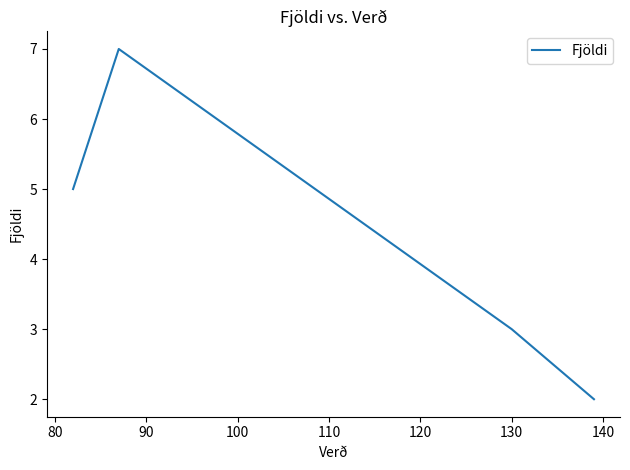

True or false: the data has more than 0 interior local peaks.

True